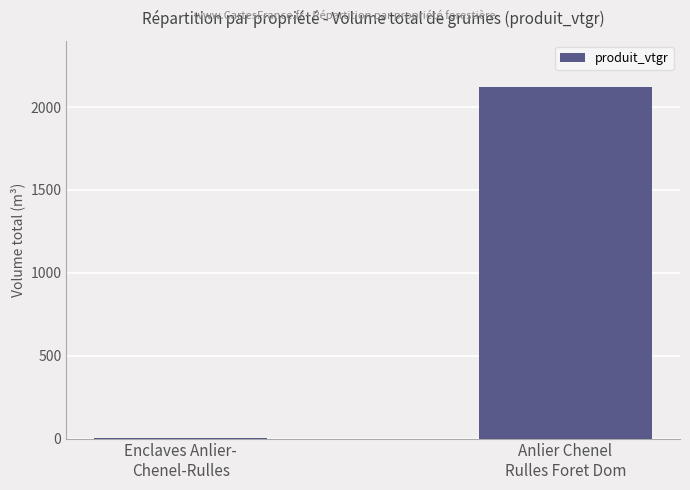

What is the sum of all values?

2123.6